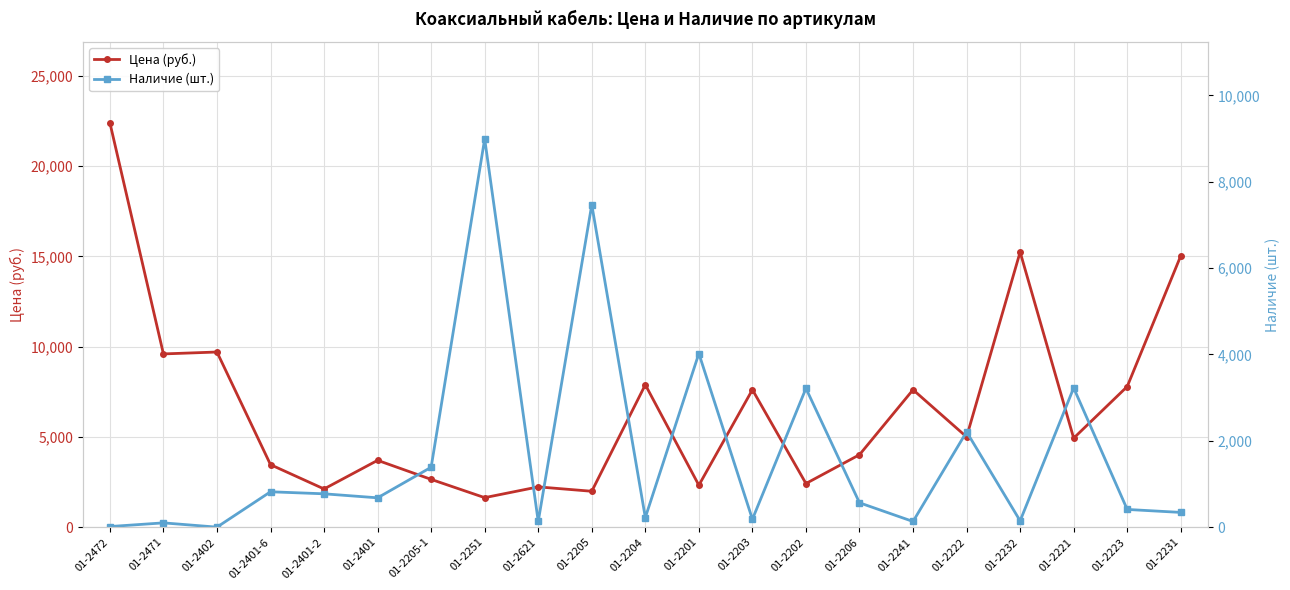

Where do Наличие (шт.) and Цена (руб.) first cross each other?

01-2205-1 and 01-2251